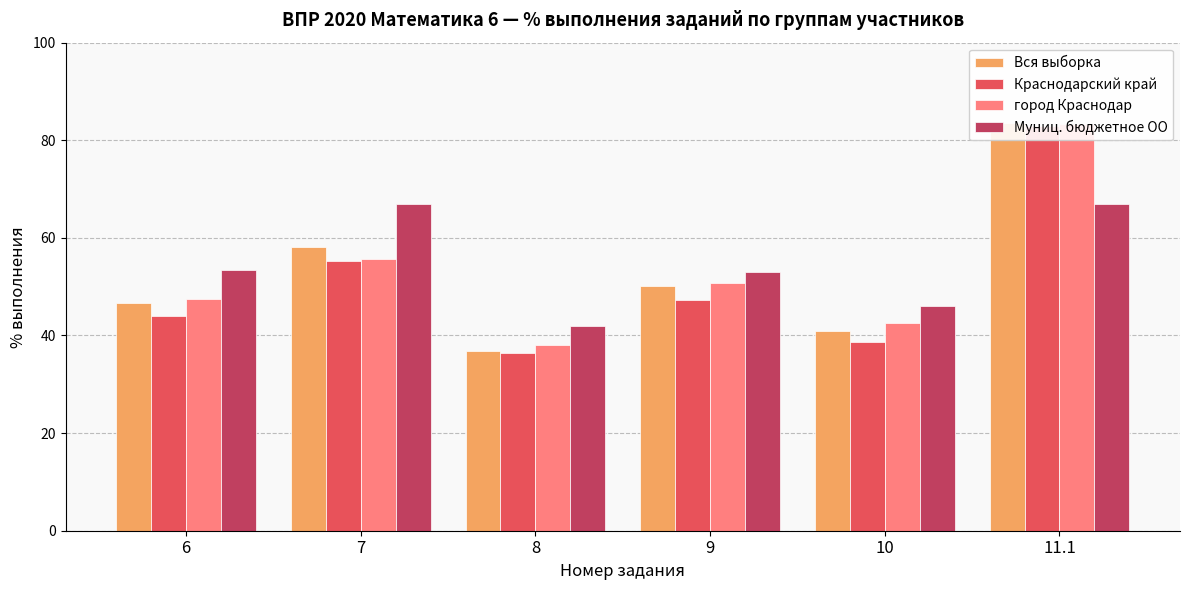

Rank the categories by город Краснодар value from lowest to highest.

8, 10, 6, 9, 7, 11.1